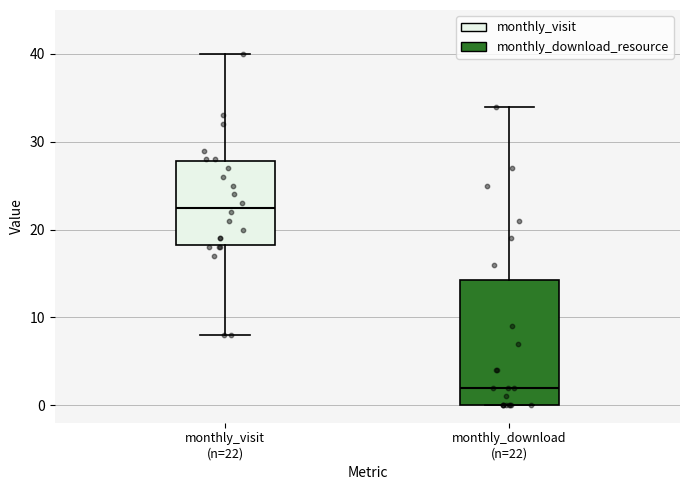

Reading left to right, read every box against the y-axis: the position of its median line, the range the box covers, and the ends of its whiskers. The values are not printed on the chart, so give them approximately, as read against the axis.

monthly_visit (n=22): median 23, box 18 to 28, whiskers 8 to 40
monthly_download (n=22): median 2, box 0 to 14, whiskers 0 to 34